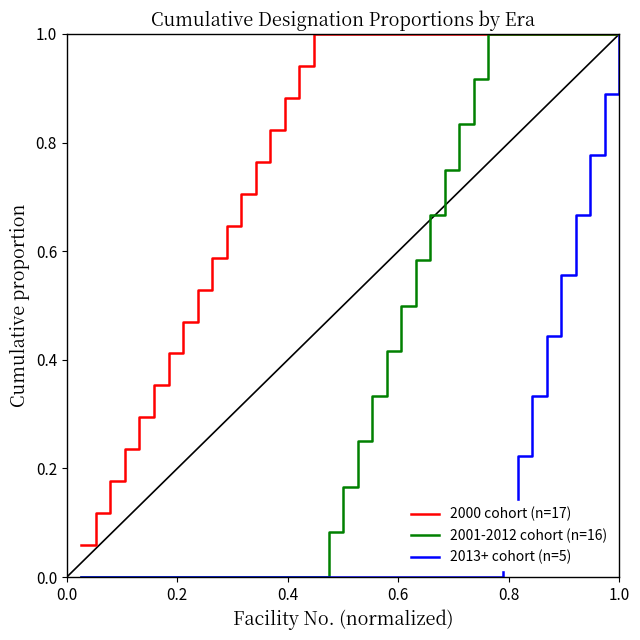

At how many categories does at least one series exceed 0?

38